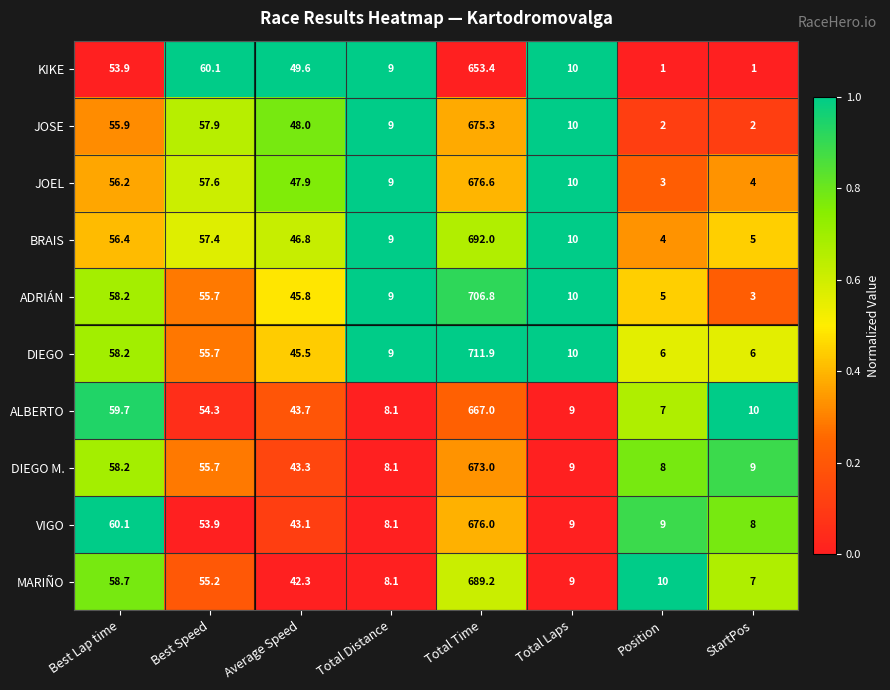

What is the difference between the BRAIS values at Total Laps and Average Speed?

36.8